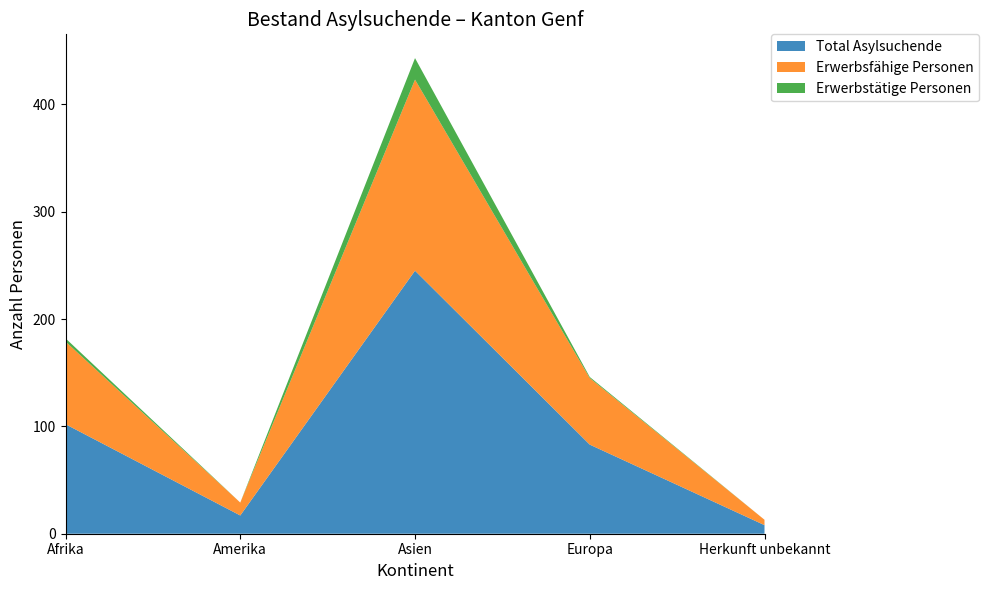

Reading left to right, extract all data points from this chart.

Total Asylsuchende: Afrika=102	Amerika=17	Asien=245	Europa=83	Herkunft unbekannt=8
Erwerbsfähige Personen: Afrika=77	Amerika=12	Asien=178	Europa=62	Herkunft unbekannt=5
Erwerbstätige Personen: Afrika=3	Amerika=0	Asien=20	Europa=1	Herkunft unbekannt=0